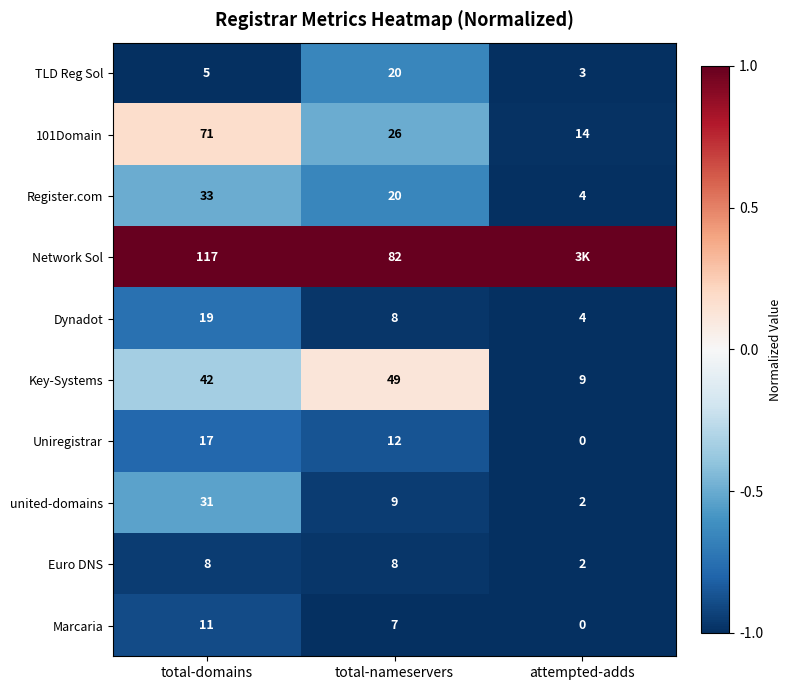

Which category has the highest value in the Key-Systems series?

total-nameservers